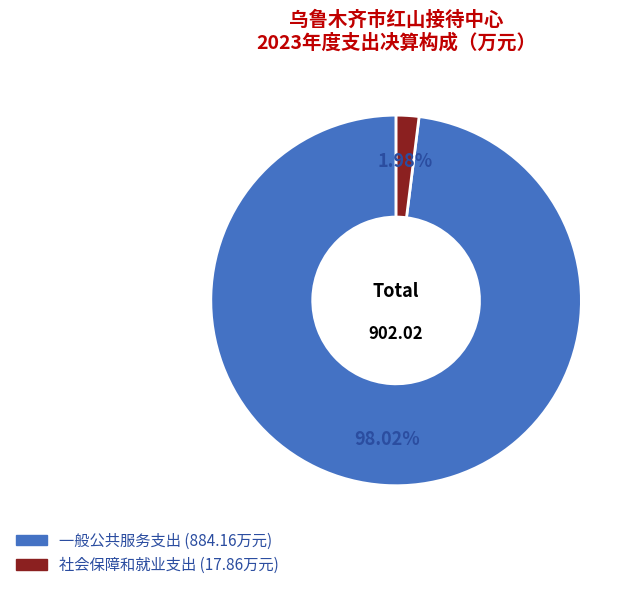

Between 一般公共服务支出 and 社会保障和就业支出, which is larger?

一般公共服务支出